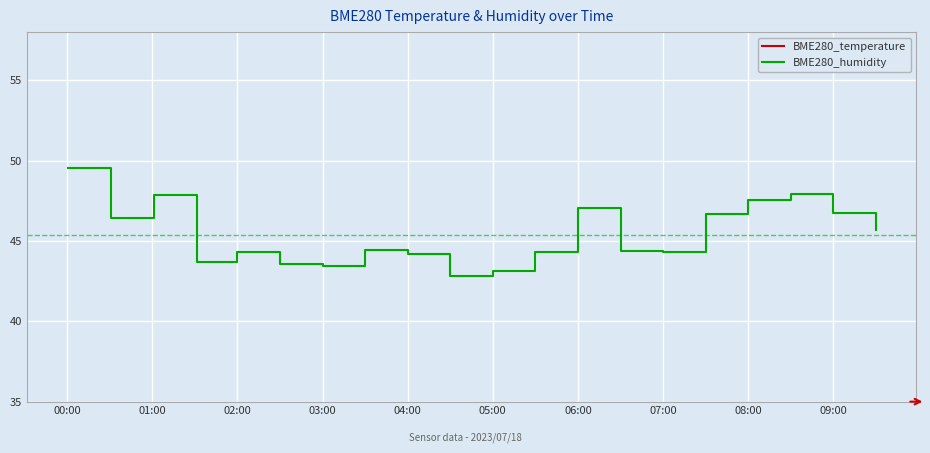

At which category is the sum across all series the highest?

00:00